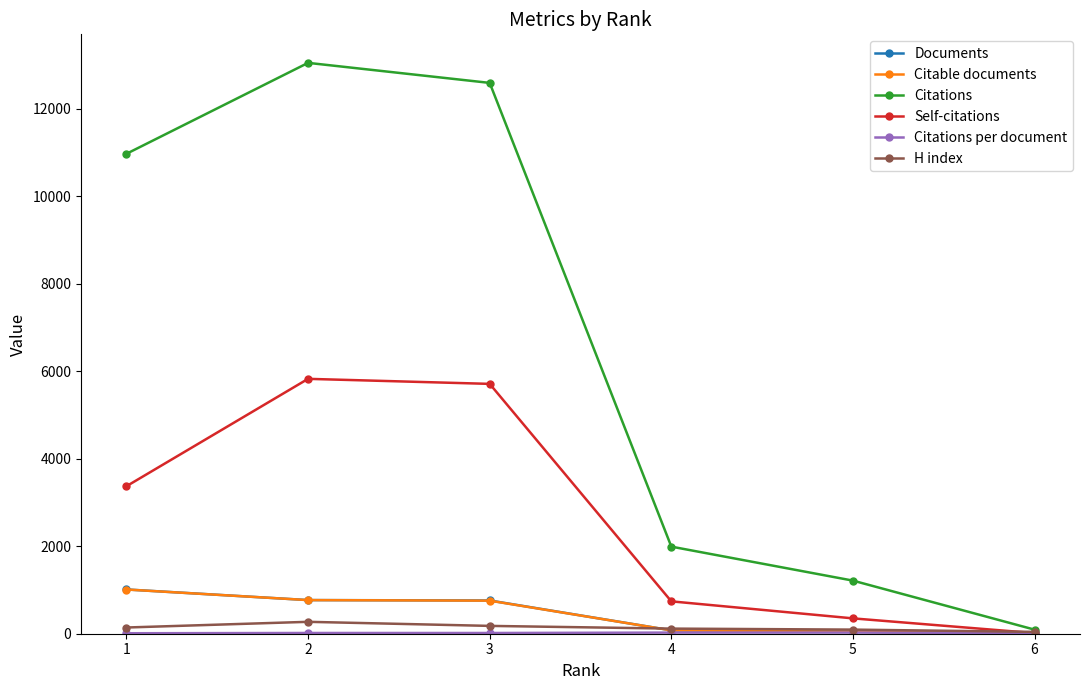

The value of Self-citations at 2 is 5827.0. True or false?

True